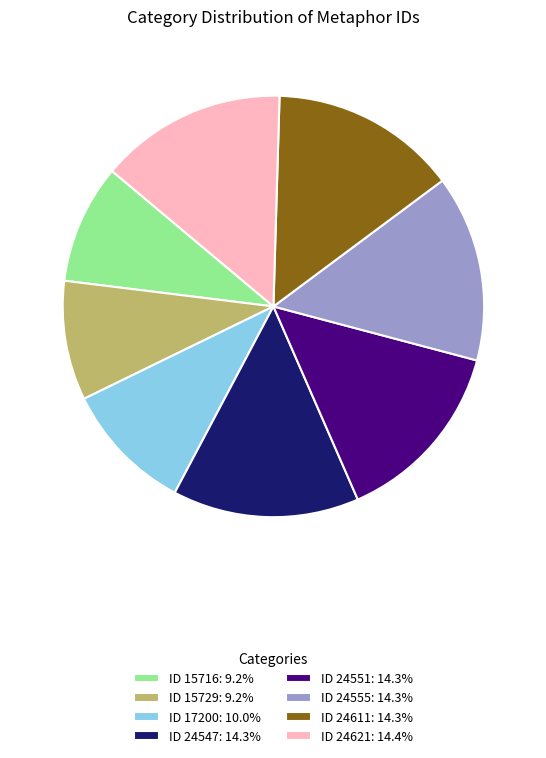

Is it true that ID 24555 is 14% of the pie?

True